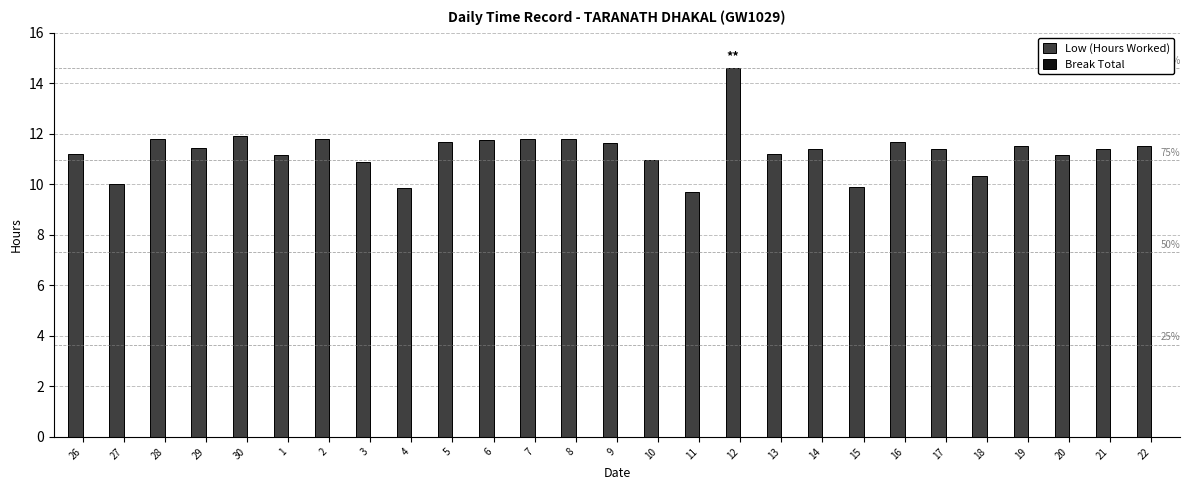

What is the sum of all values?

305.4